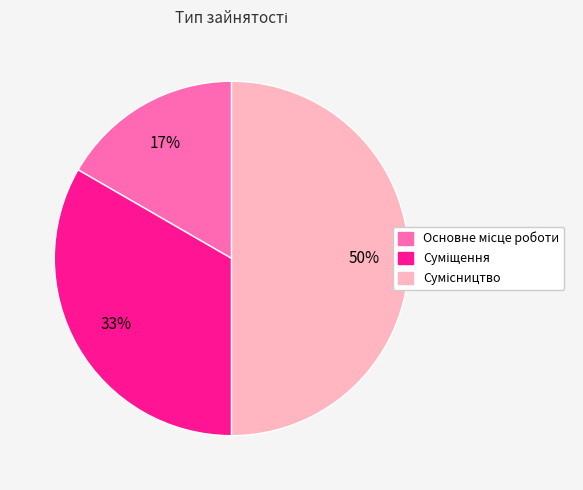

To the nearest percent, what is the difference between the largest and smallest slice percentages?

33%